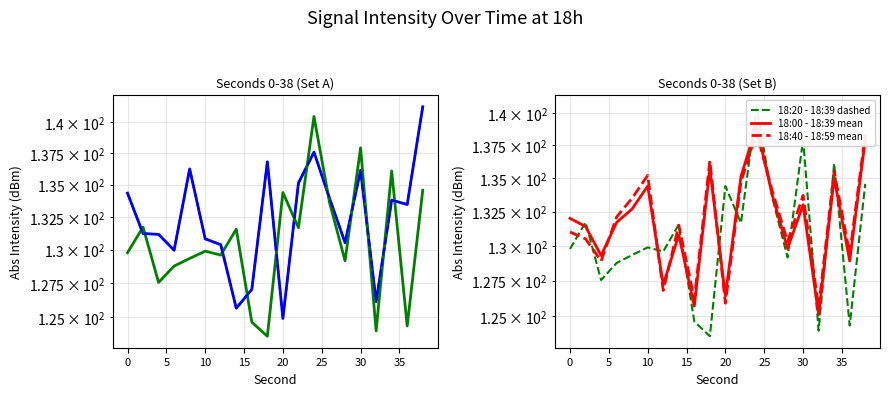

What is the value of the 18:40 - 18:59 mean point at the 4th from the left?

132.1